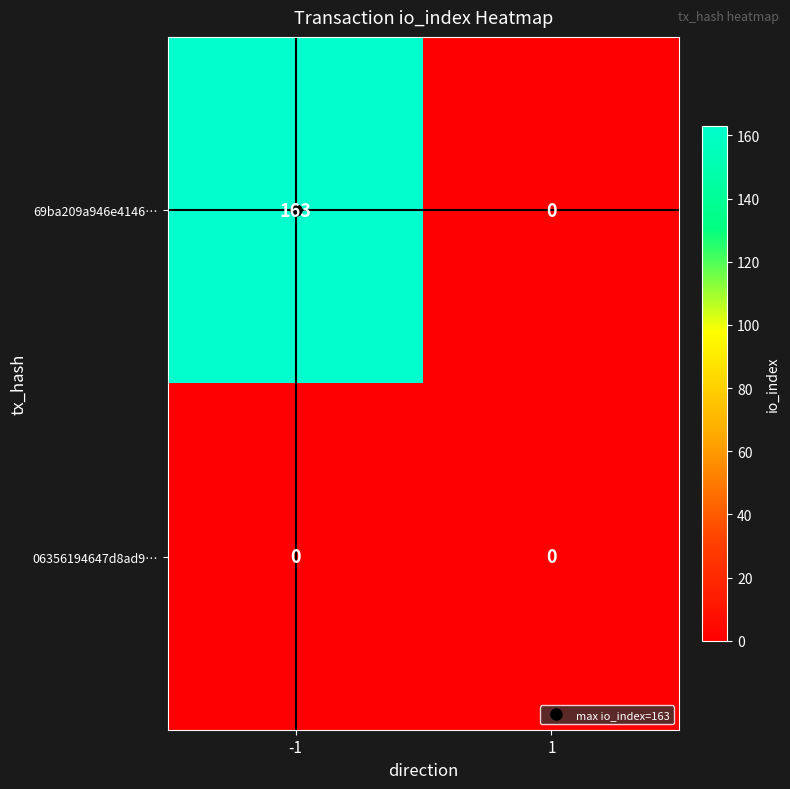

The 69ba209a946e4146… series shows 246 at -1. True or false?

False